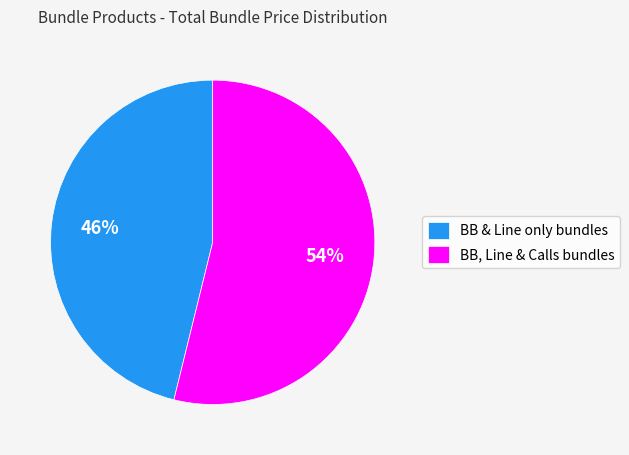

To the nearest percent, what is the average slice percentage?

50%